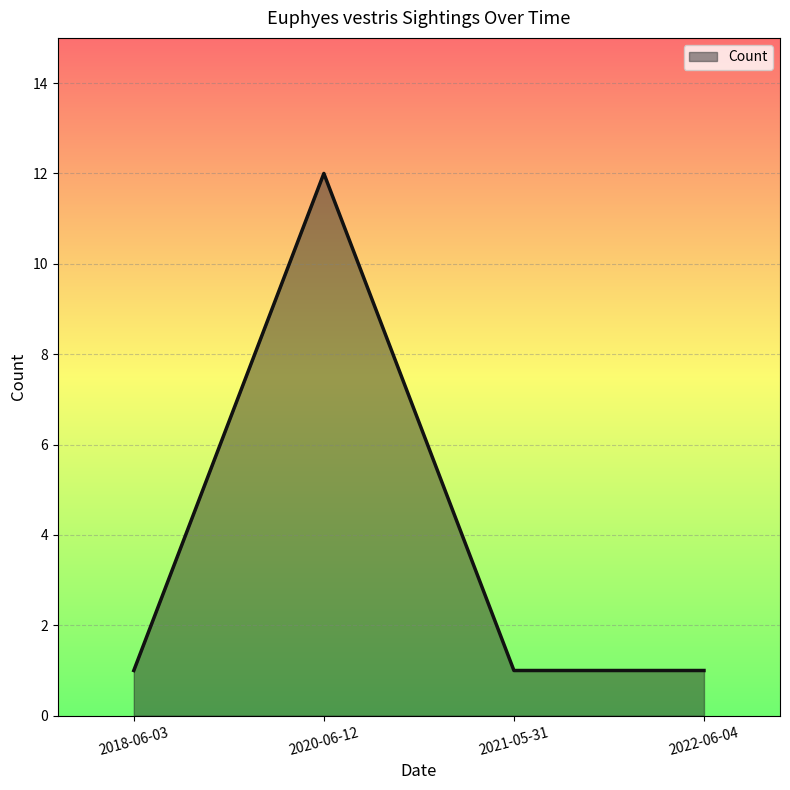

Approximately how many times larger is the value at 2018-06-03 compared to 2022-06-04?

1.0